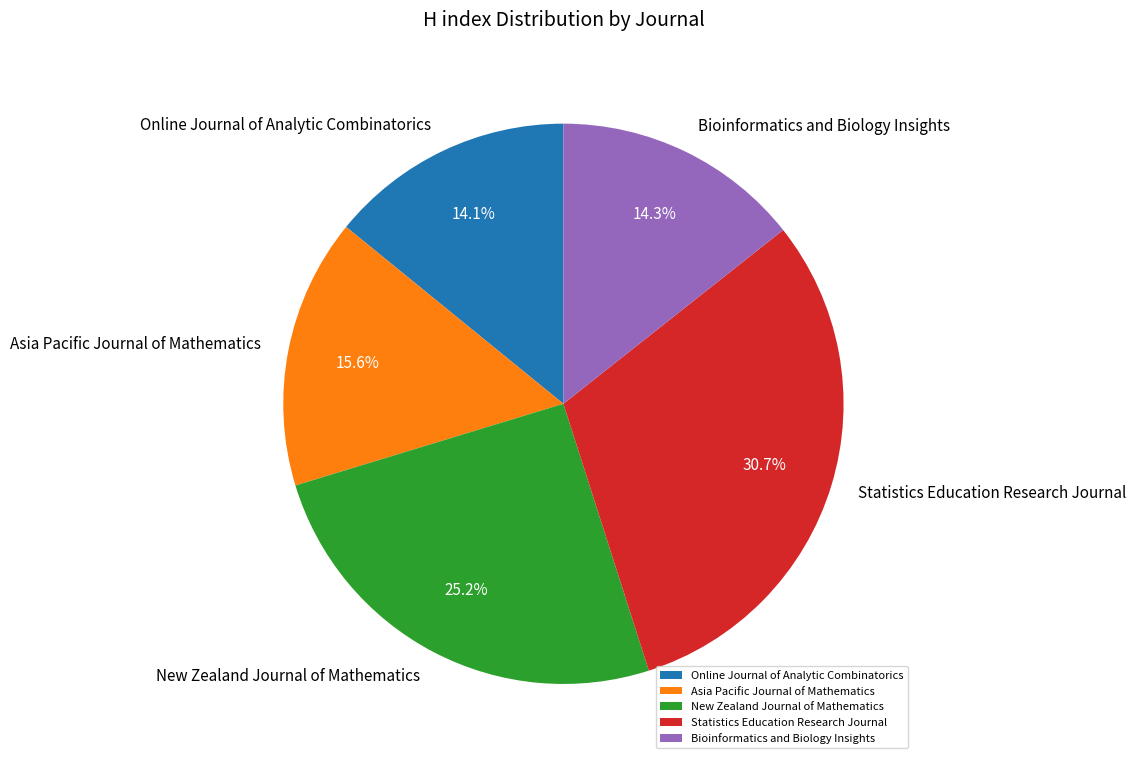

Approximately how many times larger is the value at Bioinformatics and Biology Insights compared to Online Journal of Analytic Combinatorics?

1.0